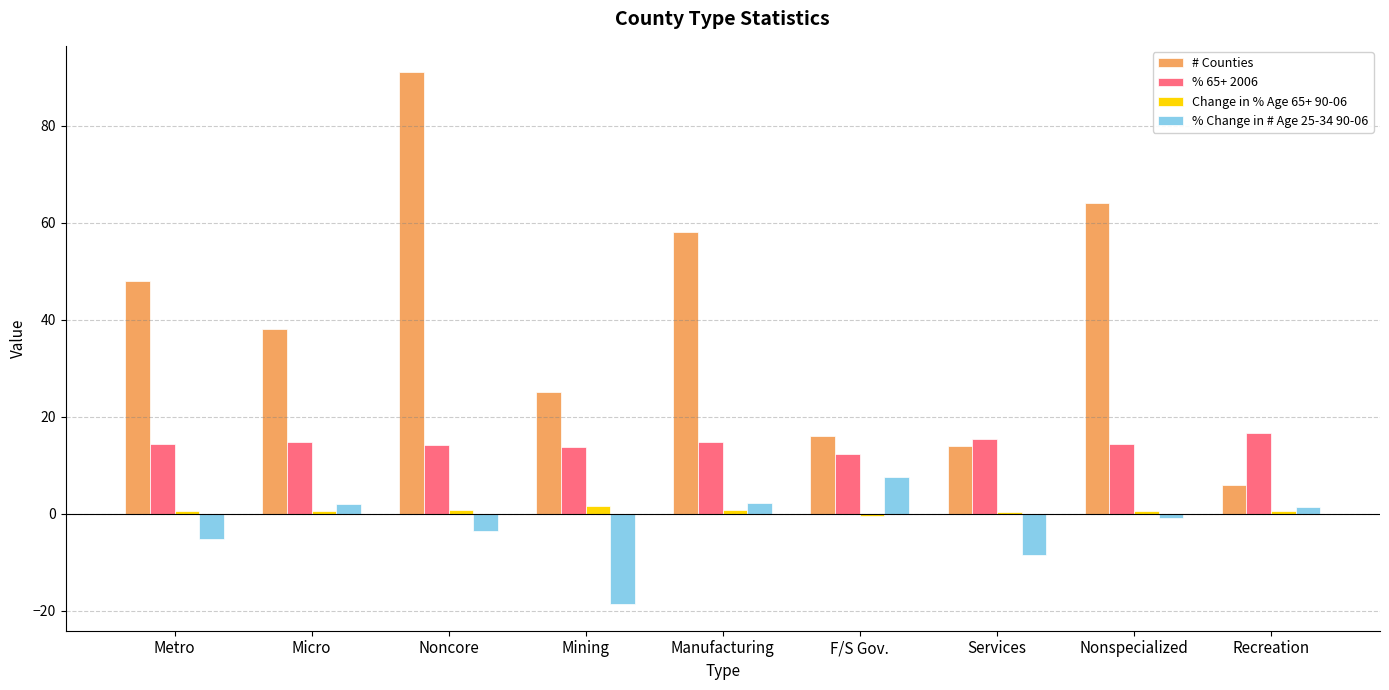

What is the sum of all # Counties values?

360.0